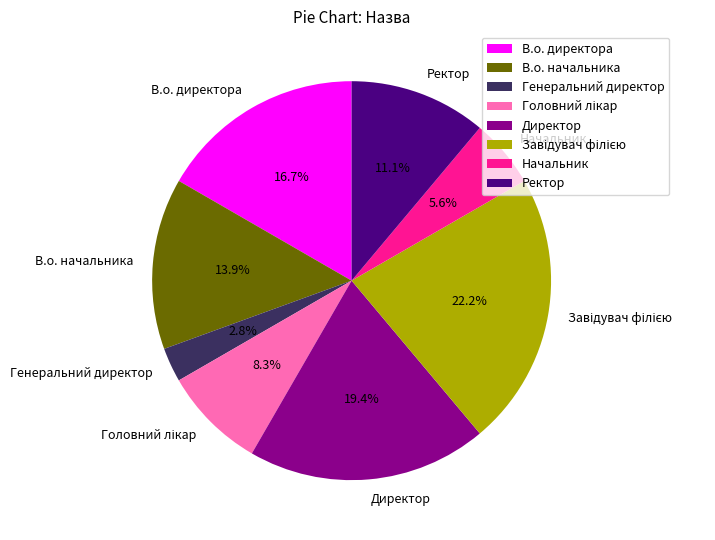

Is Генеральний директор the majority of the pie?

No